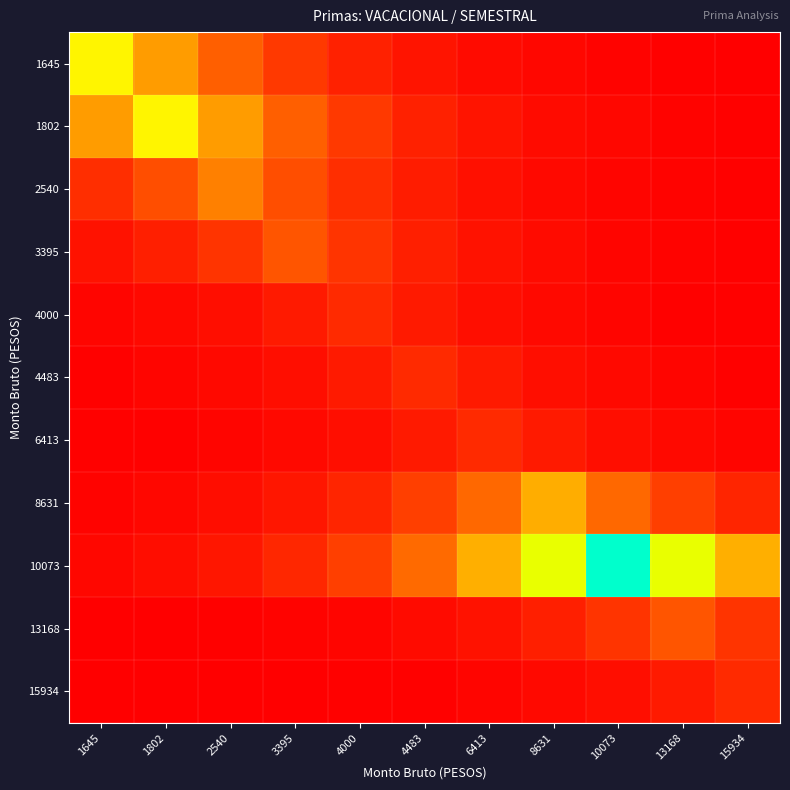

Reading right to left, what are all the values shown in this chart?

1645: 15934=0.0	13168=0.0	10073=0.0	8631=0.0	6413=0.0	4483=0.0	4000=0.1	3395=0.1	2540=0.2	1802=0.3	1645=0.5
1802: 15934=0.0	13168=0.0	10073=0.0	8631=0.0	6413=0.0	4483=0.1	4000=0.1	3395=0.2	2540=0.3	1802=0.5	1645=0.3
2540: 15934=0.0	13168=0.0	10073=0.0	8631=0.0	6413=0.0	4483=0.1	4000=0.1	3395=0.2	2540=0.3	1802=0.2	1645=0.1
3395: 15934=0.0	13168=0.0	10073=0.0	8631=0.0	6413=0.0	4483=0.1	4000=0.1	3395=0.2	2540=0.1	1802=0.1	1645=0.0
4000: 15934=0.0	13168=0.0	10073=0.0	8631=0.0	6413=0.0	4483=0.1	4000=0.1	3395=0.1	2540=0.0	1802=0.0	1645=0.0
4483: 15934=0.0	13168=0.0	10073=0.0	8631=0.0	6413=0.1	4483=0.1	4000=0.1	3395=0.0	2540=0.0	1802=0.0	1645=0.0
6413: 15934=0.0	13168=0.0	10073=0.0	8631=0.1	6413=0.1	4483=0.1	4000=0.0	3395=0.0	2540=0.0	1802=0.0	1645=0.0
8631: 15934=0.1	13168=0.1	10073=0.2	8631=0.4	6413=0.2	4483=0.1	4000=0.1	3395=0.0	2540=0.0	1802=0.0	1645=0.0
10073: 15934=0.4	13168=0.6	10073=1.0	8631=0.6	6413=0.4	4483=0.2	4000=0.1	3395=0.1	2540=0.0	1802=0.0	1645=0.0
13168: 15934=0.1	13168=0.2	10073=0.1	8631=0.1	6413=0.0	4483=0.0	4000=0.0	3395=0.0	2540=0.0	1802=0.0	1645=0.0
15934: 15934=0.1	13168=0.1	10073=0.0	8631=0.0	6413=0.0	4483=0.0	4000=0.0	3395=0.0	2540=0.0	1802=0.0	1645=0.0